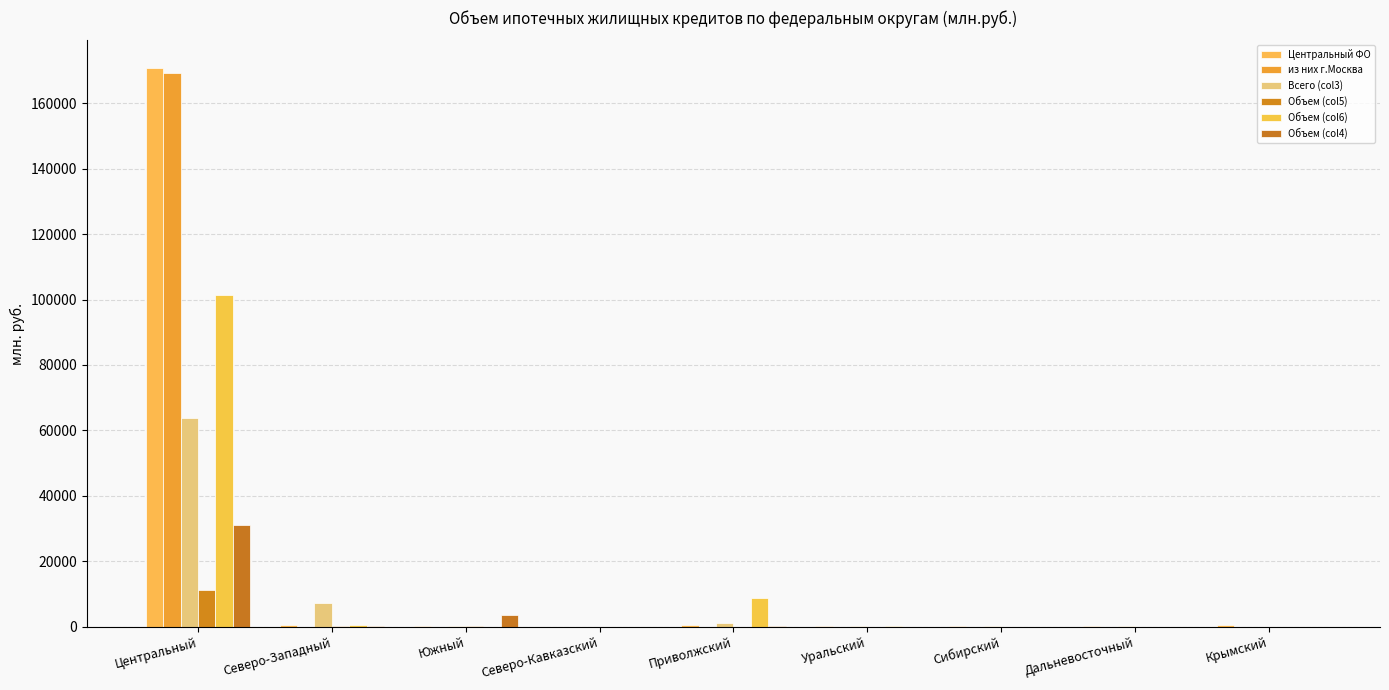

At which label is Объем (col6) closest to 50679?

Приволжский